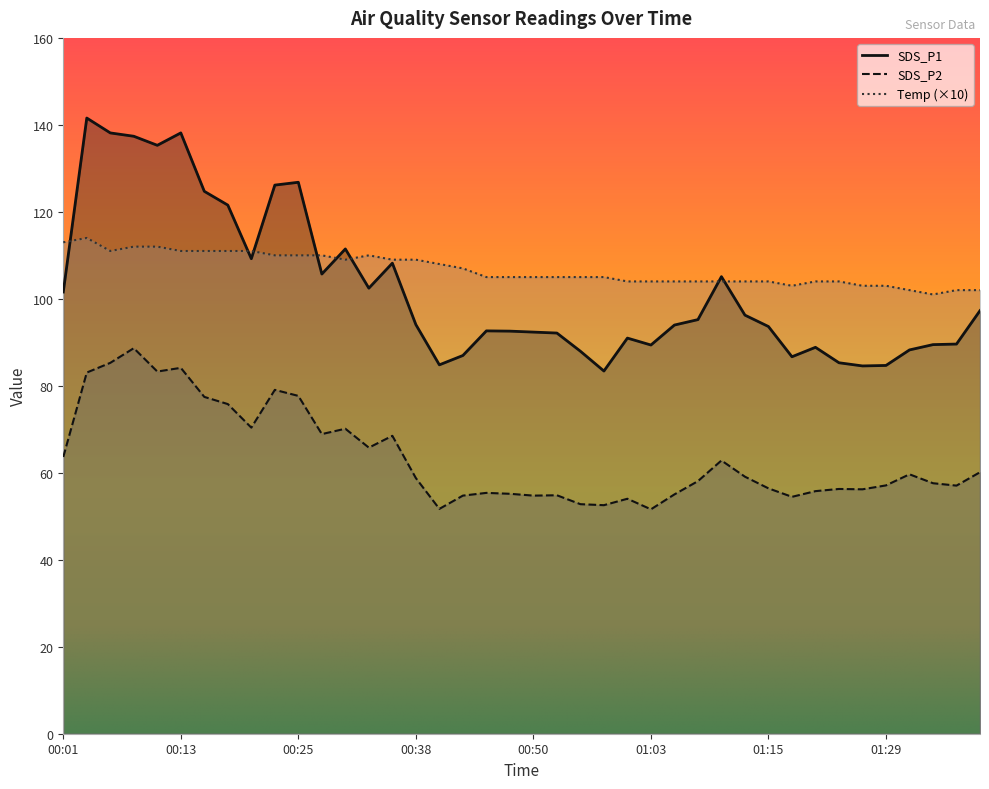

How many interior local peaks does the Temp series have?

2